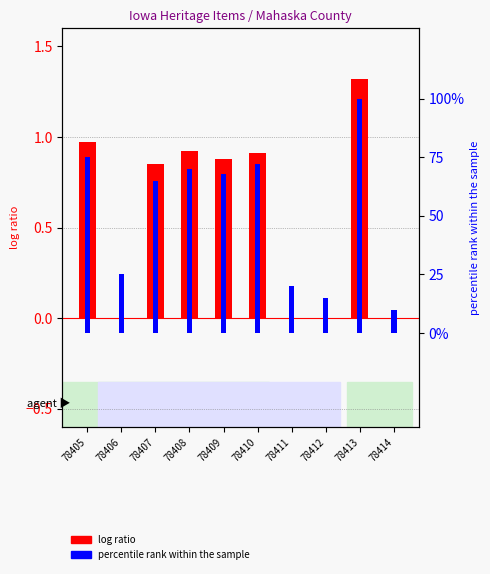

Between 78411 and 78413, which series saw the biggest shift?

percentile rank within the sample